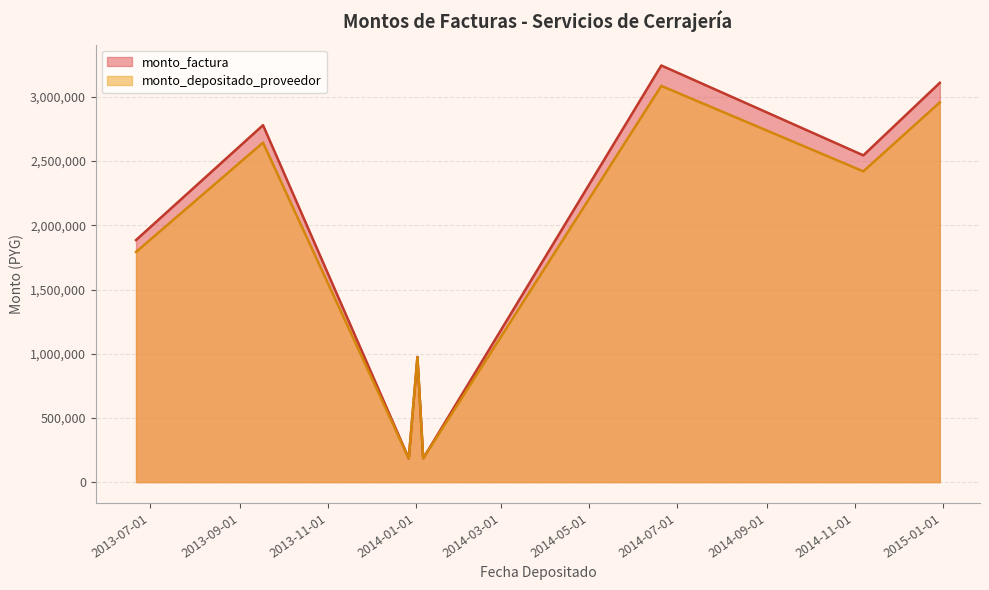

Which series has the largest range (max minus min)?

monto_factura